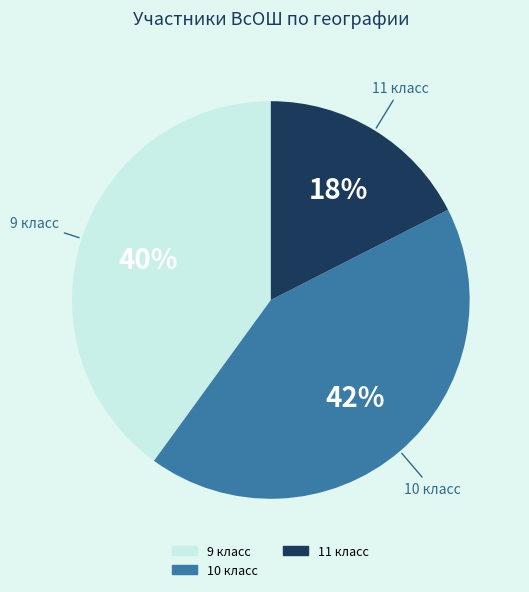

To the nearest percent, what is the average slice percentage?

33%